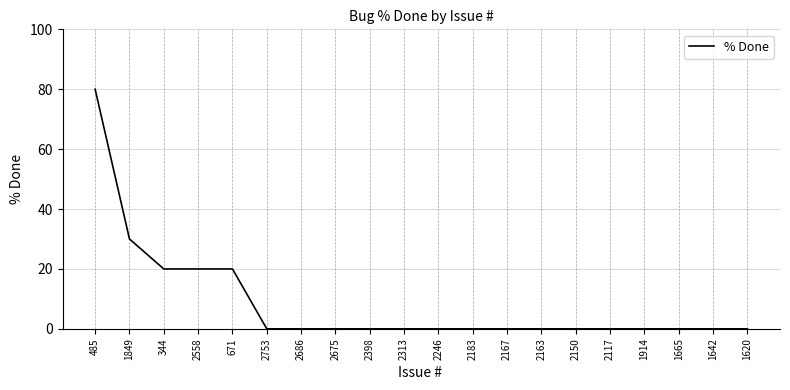

Does the chart have visible grid lines?

Yes